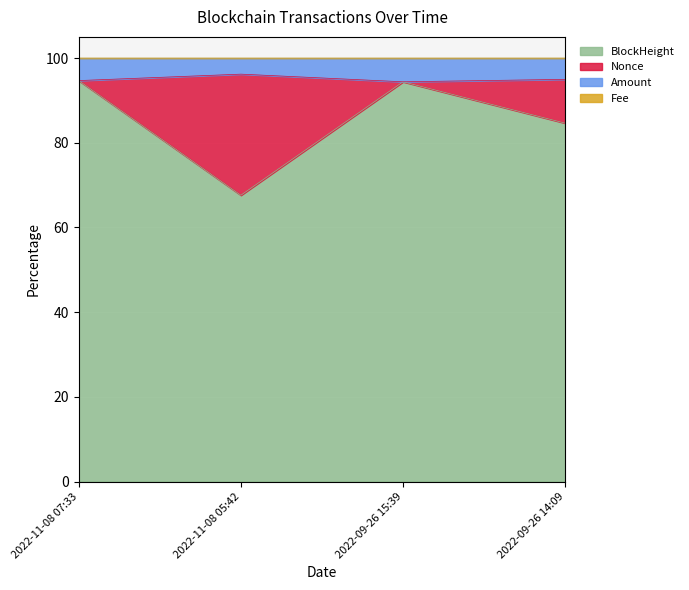

Where is BlockHeight nearest to the value 81?

2022-09-26 14:09